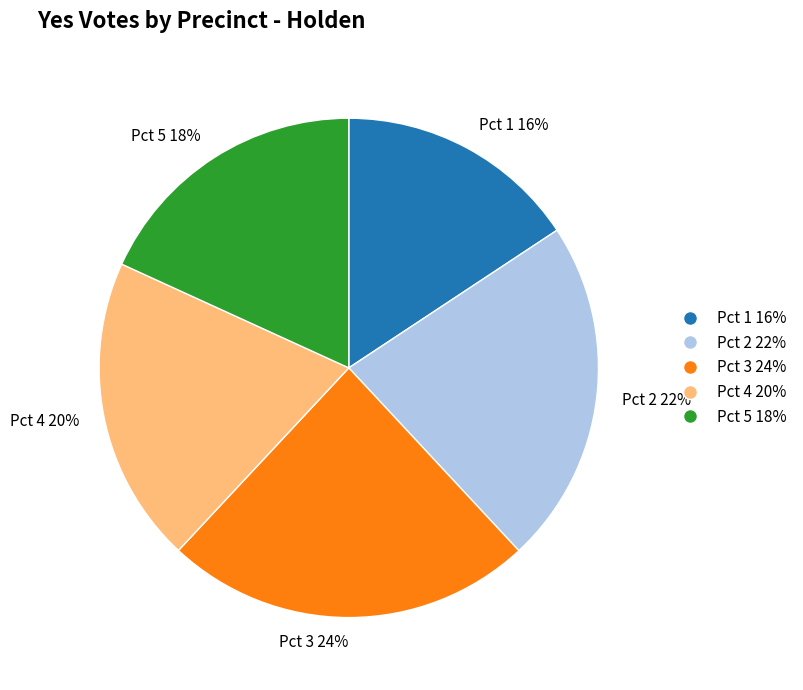

Which slice is the smallest?

Pct 1